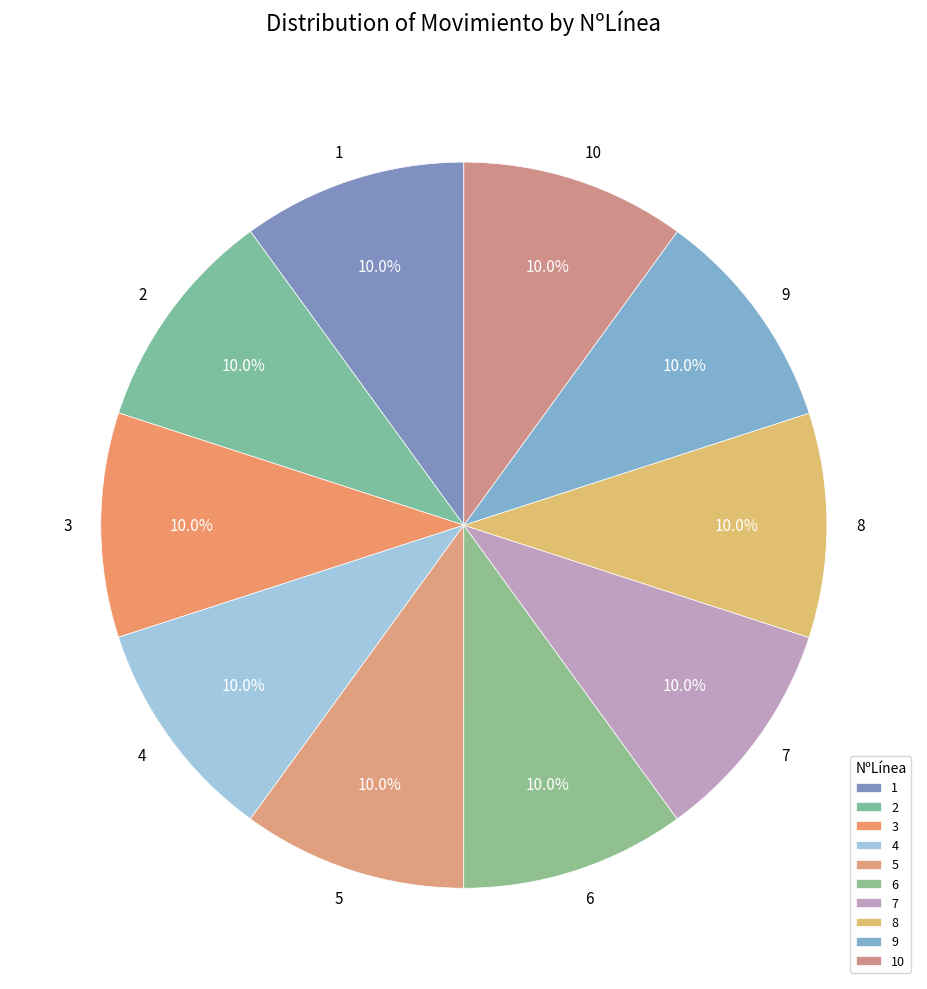

Is the sum of 5 and 10 greater than half?

No